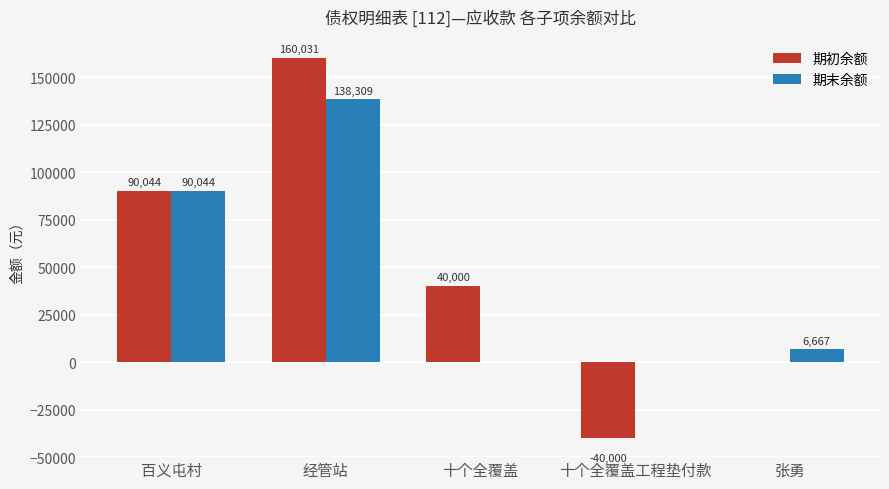

How many data points does each series have?

5